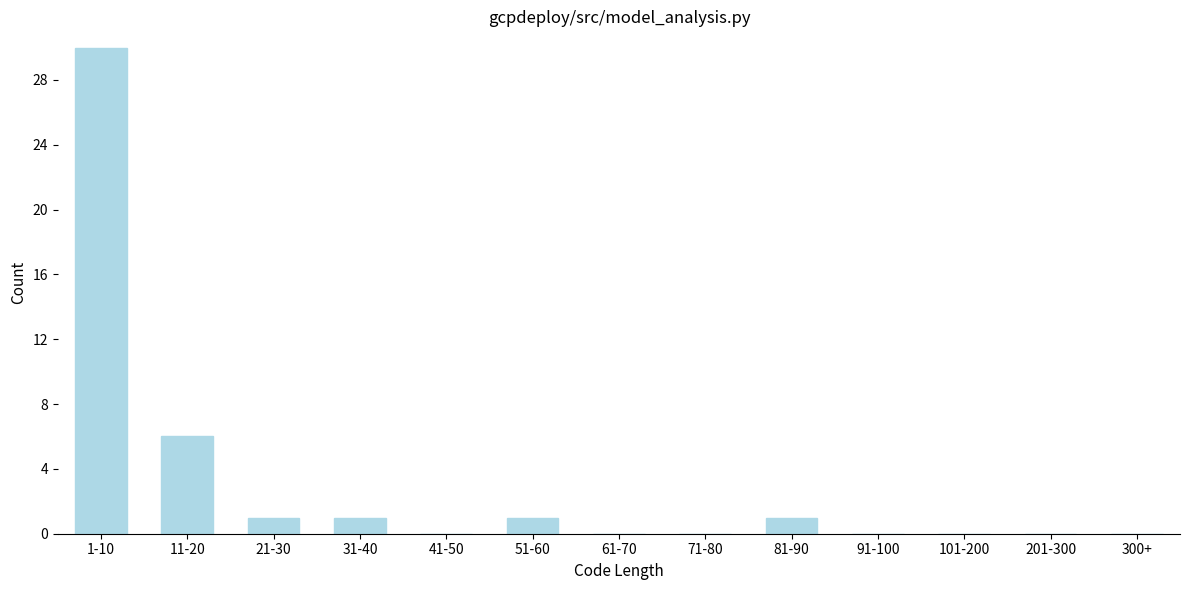

Reading left to right, what are all the values shown in this chart?

1-10=30	11-20=6	21-30=1	31-40=1	41-50=0	51-60=1	61-70=0	71-80=0	81-90=1	91-100=0	101-200=0	201-300=0	300+=0